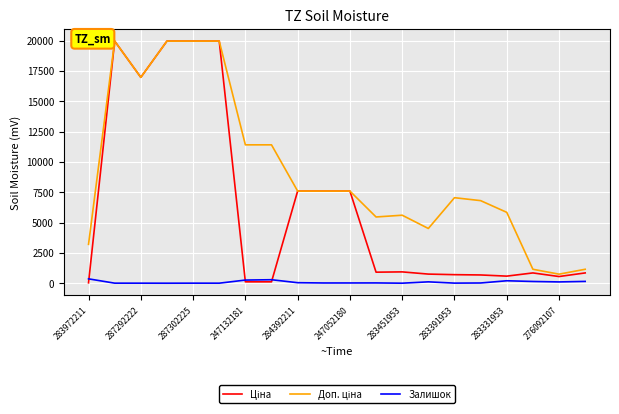

Reading left to right, what are all the values shown in this chart?

Ціна: 32.0	19964.2	16976.3	19964.2	19964.2	19964.2	114.1	114.1	7596.5	7596.5	7596.5	910.4	934.5	752.2	705.1	681.0	584.4	848.4	551.5	848.4
Доп. ціна: 3205.0	19964.2	16976.3	19964.2	19964.2	19964.2	11410.0	11410.0	7596.5	7596.5	7596.5	5462.3	5607.2	4513.3	7051.3	6809.8	5843.9	1149.7	747.0	1149.7
Залишок: 360.0	5.0	4.0	1.0	5.0	3.0	260.0	288.0	43.0	20.0	21.0	24.0	2.0	113.0	8.0	19.0	202.0	144.0	107.0	149.0